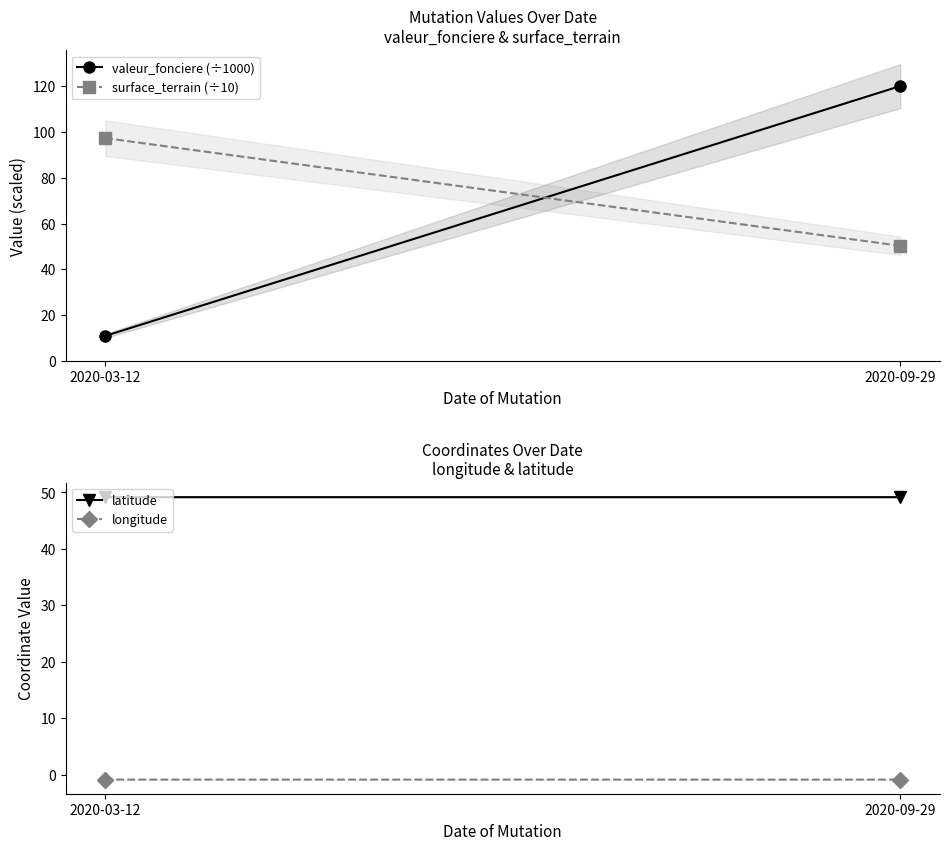

Reading left to right, extract all data points from this chart.

valeur_fonciere (÷1000): 2020-03-12=11.0	2020-09-29=120.0
surface_terrain (÷10): 2020-03-12=97.3	2020-09-29=50.3
latitude: 2020-03-12=49.2	2020-09-29=49.2
longitude: 2020-03-12=-0.9	2020-09-29=-0.9